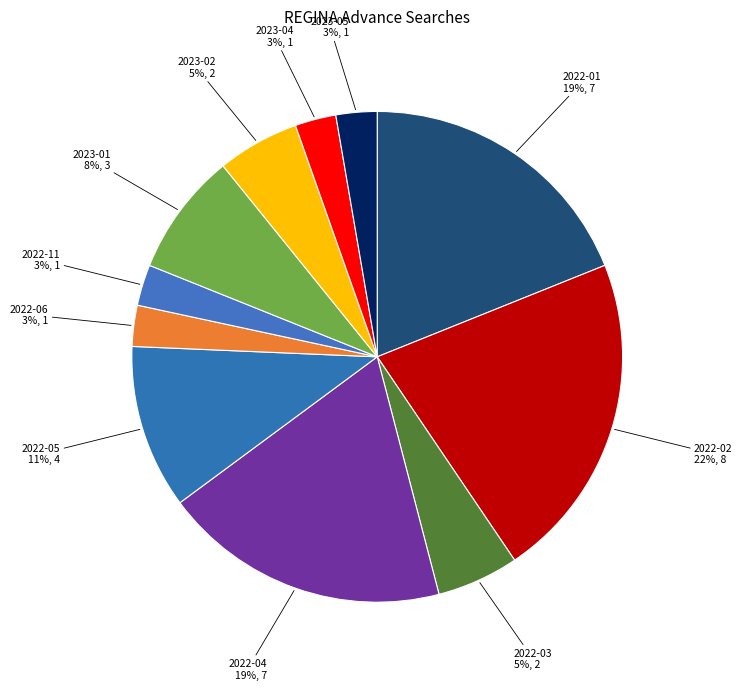

The 2022-02 slice represents 22% of the pie. True or false?

True